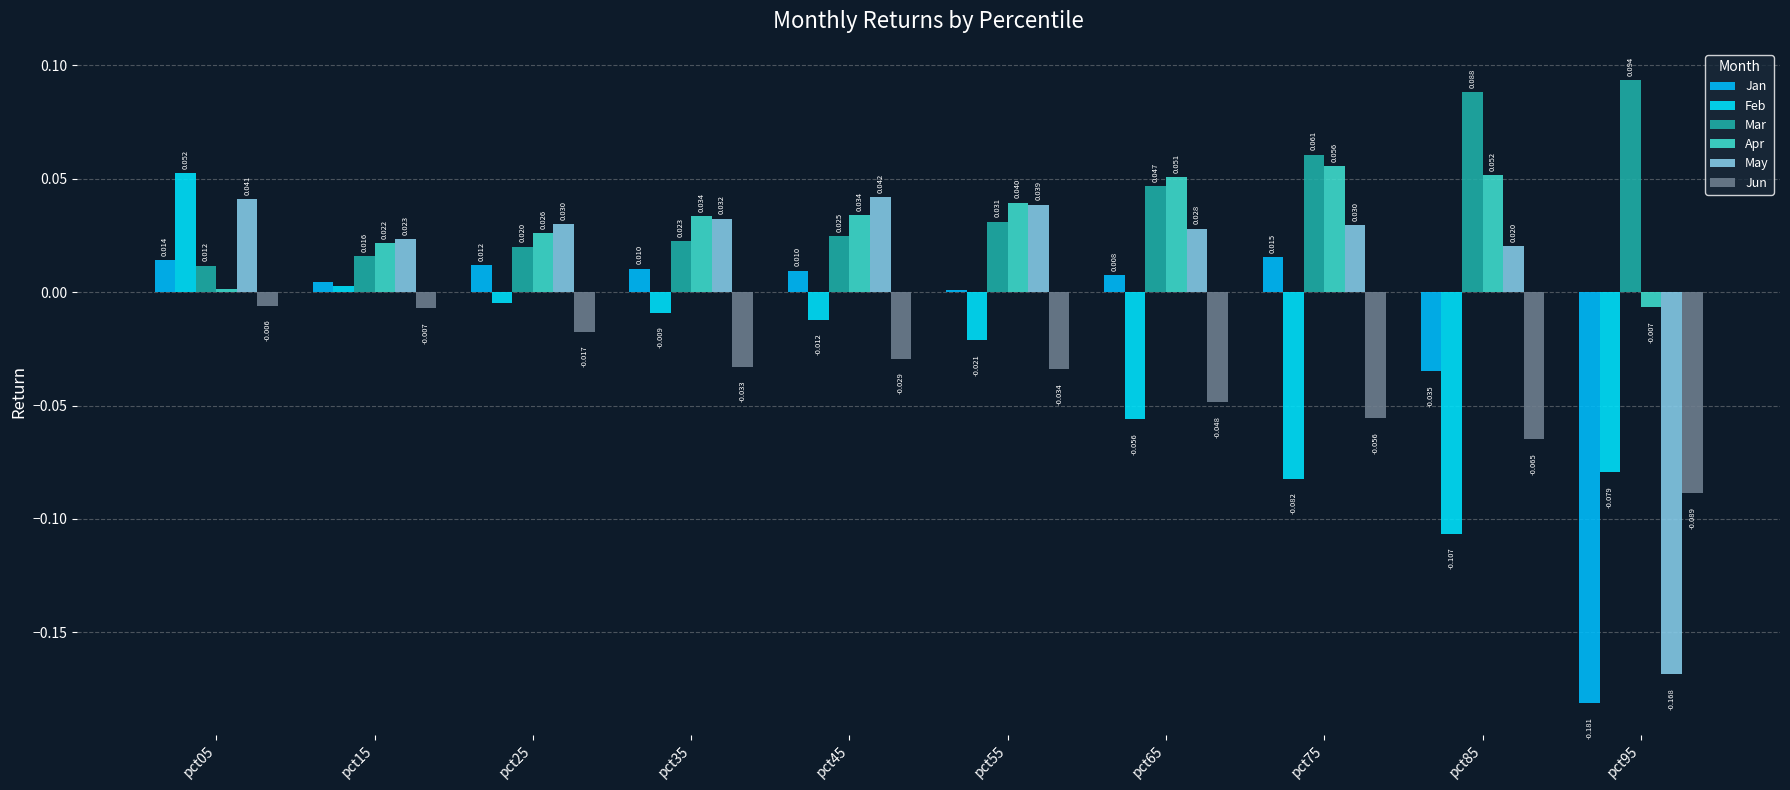

How many categories are shown in the chart?

10